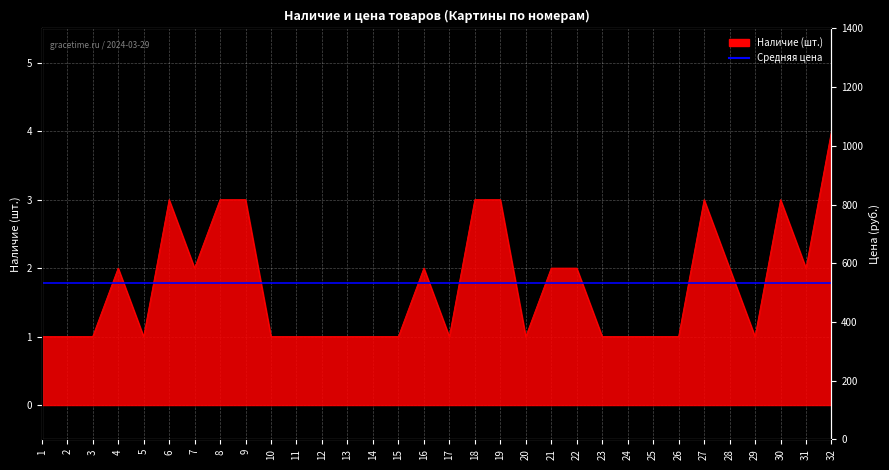

Is it true that the value at 8 is 5?

False